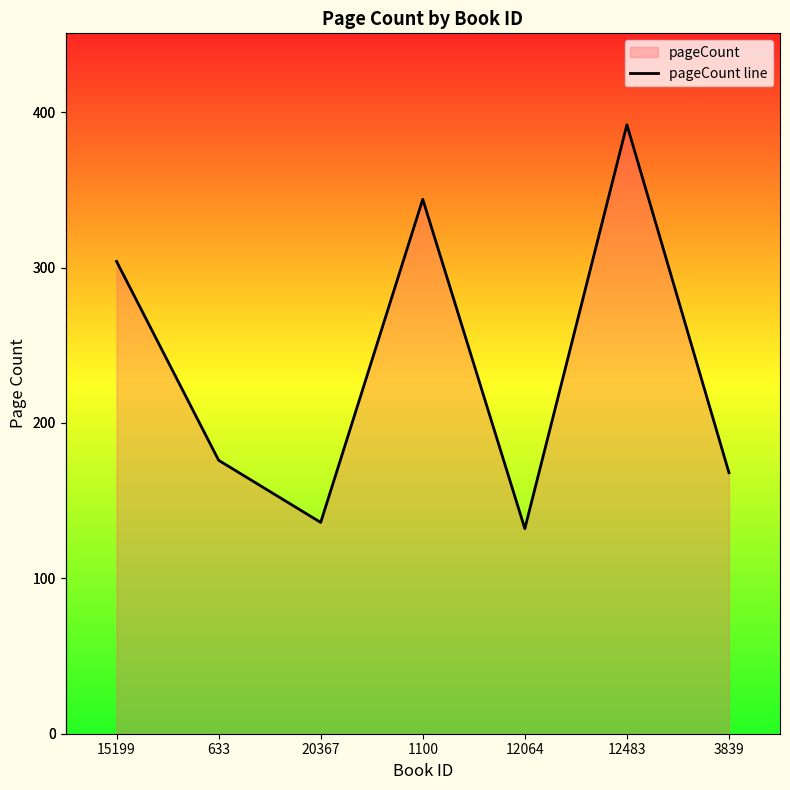

True or false: the data shows 217 at 20367.

False